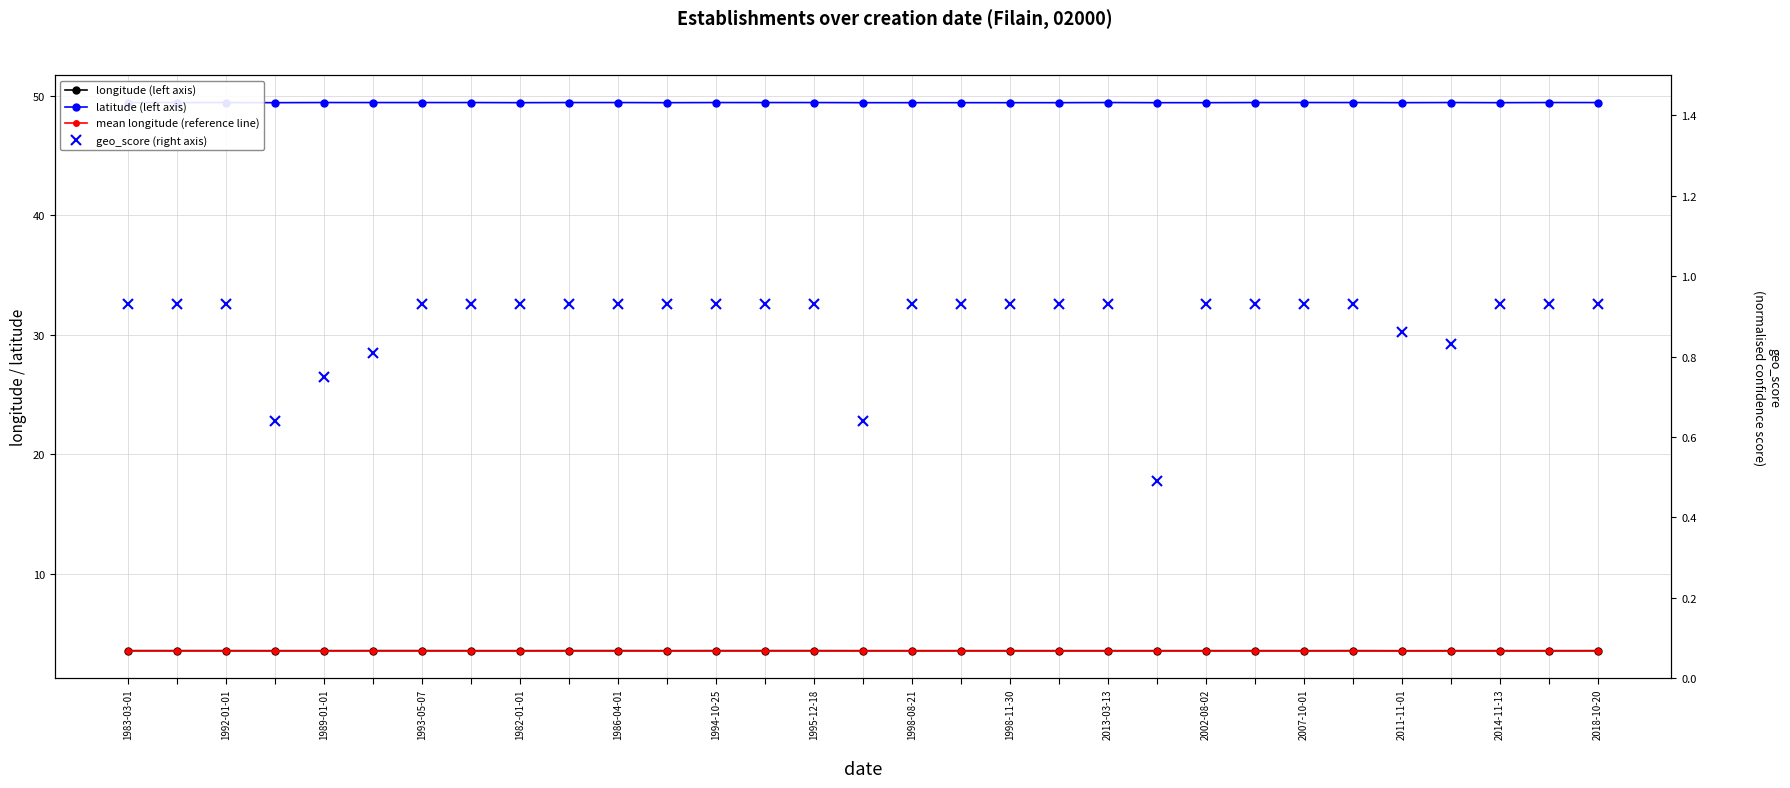

Reading left to right, list all the values displayed in this chart.

longitude (left axis): 3.6	3.6	3.6	3.6	3.6	3.6	3.6	3.6	3.6	3.6	3.6	3.6	3.6	3.6	3.6	3.6	3.6	3.6	3.6	3.6	3.6	3.6	3.6	3.6	3.6	3.6	3.6	3.6	3.6	3.6	3.6
latitude (left axis): 49.5	49.5	49.5	49.4	49.5	49.5	49.5	49.5	49.4	49.5	49.5	49.4	49.5	49.5	49.5	49.4	49.4	49.4	49.4	49.4	49.5	49.4	49.4	49.5	49.5	49.5	49.4	49.5	49.4	49.5	49.5
mean longitude (reference line): 3.6	3.6	3.6	3.6	3.6	3.6	3.6	3.6	3.6	3.6	3.6	3.6	3.6	3.6	3.6	3.6	3.6	3.6	3.6	3.6	3.6	3.6	3.6	3.6	3.6	3.6	3.6	3.6	3.6	3.6	3.6
geo_score (right axis): 0.9	0.9	0.9	0.6	0.8	0.8	0.9	0.9	0.9	0.9	0.9	0.9	0.9	0.9	0.9	0.6	0.9	0.9	0.9	0.9	0.9	0.5	0.9	0.9	0.9	0.9	0.9	0.8	0.9	0.9	0.9